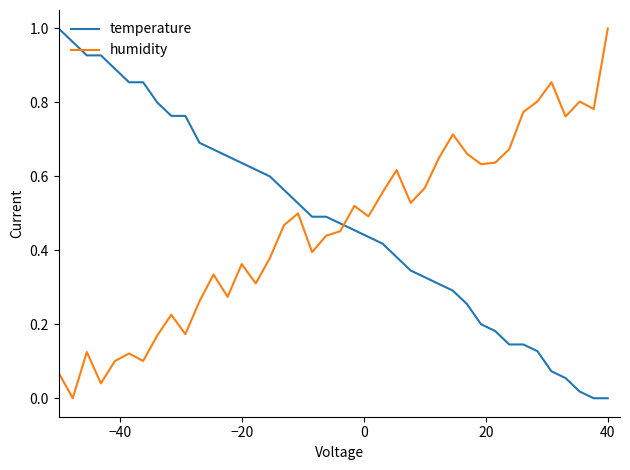

How many intersections are there between temperature and humidity?

1